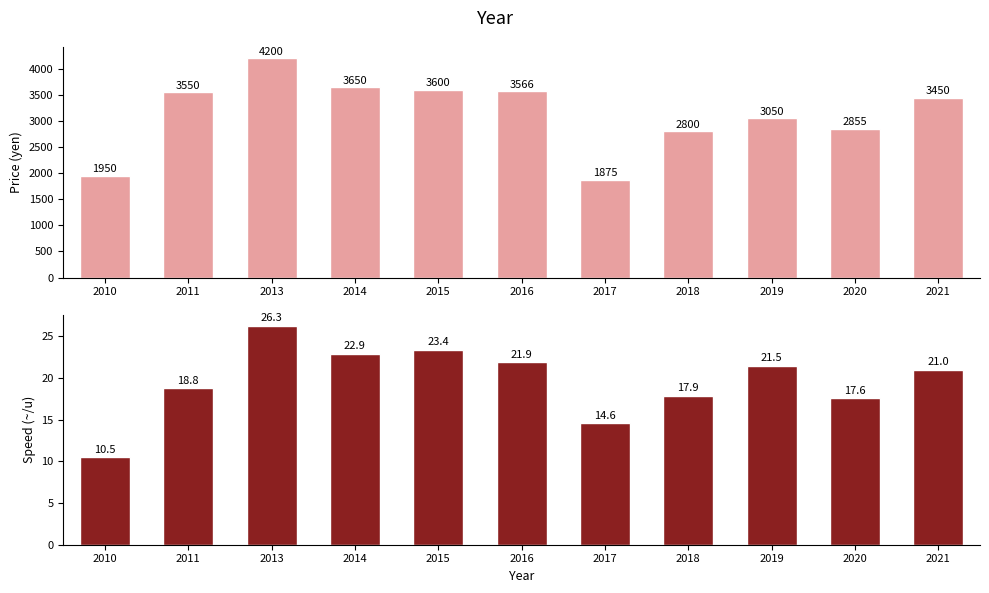

What is the average value of the Price (yen) series?

3140.7